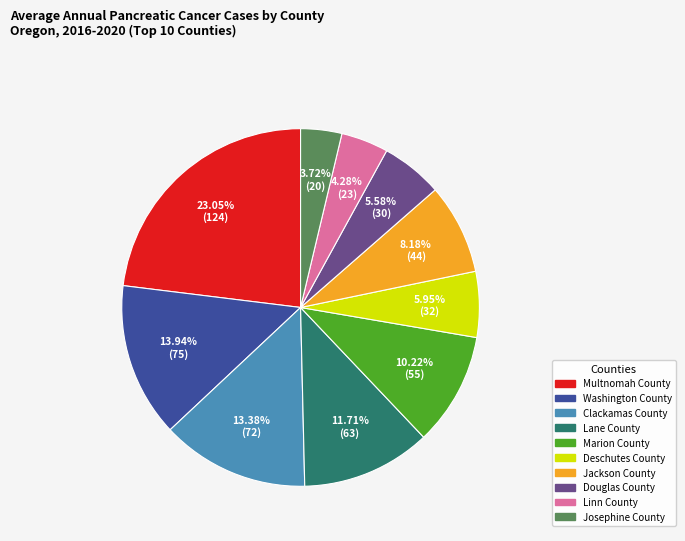

What is the largest slice in the pie chart?

Multnomah County